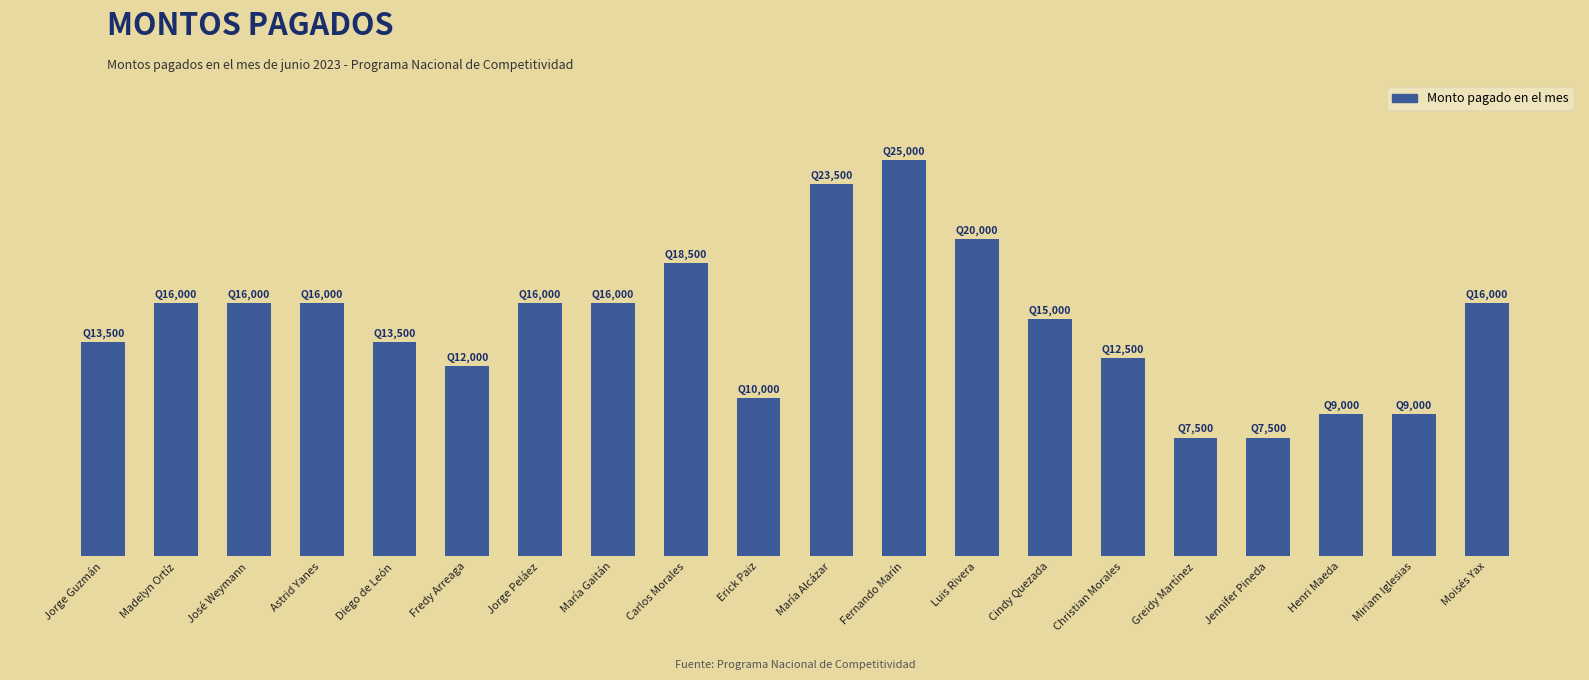

What position from the left is María Alcázar?

11